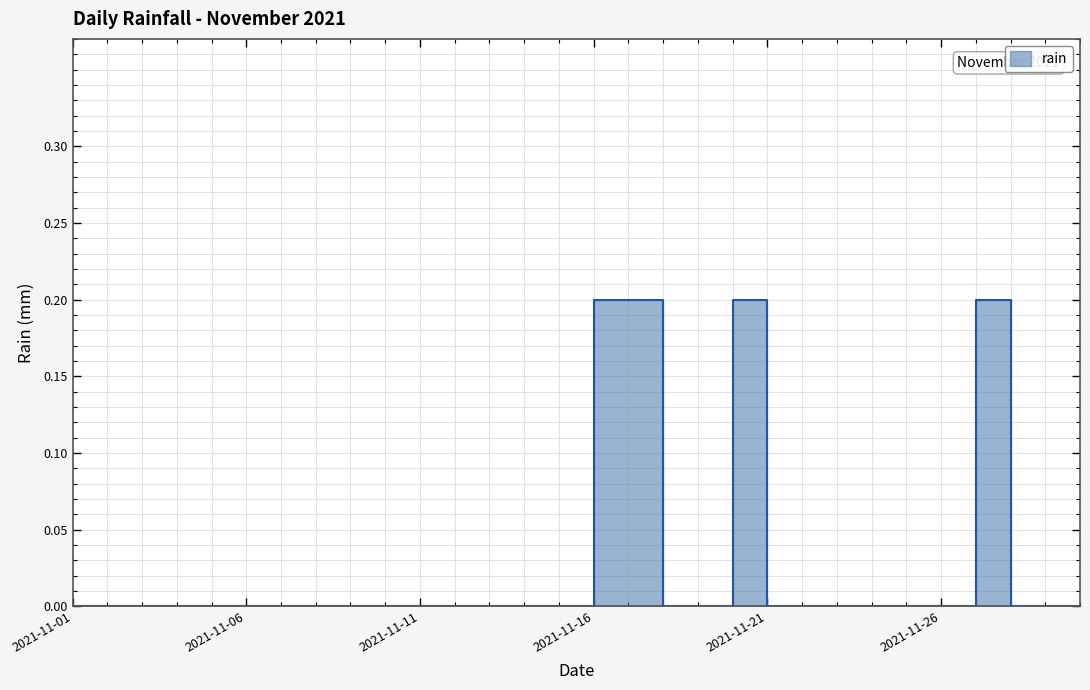

Read the value at 2021-11-17.

0.2